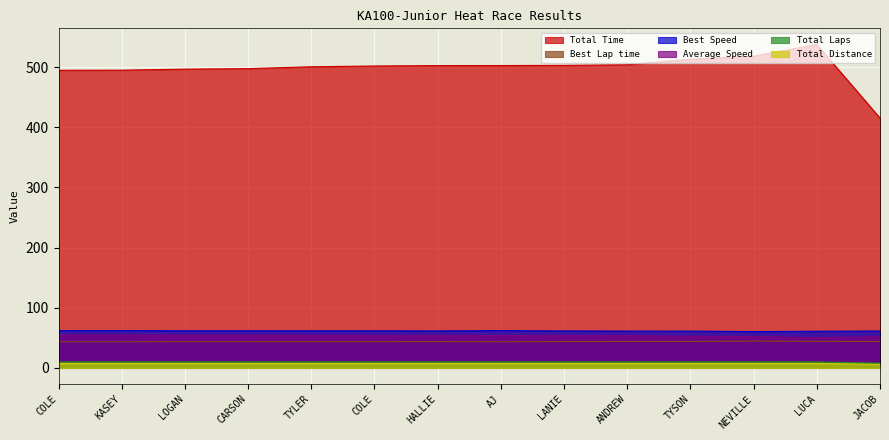

Reading right to left, extract all data points from this chart.

Total Time: 415.4	537.6	518.2	513.1	504.0	502.9	502.6	502.5	501.9	500.6	497.5	496.7	494.9	494.8
Best Lap time: 44.0	44.3	44.6	44.1	44.0	43.9	43.5	43.8	43.7	43.7	43.7	43.7	43.5	43.5
Best Speed: 61.4	61.0	60.5	61.3	61.3	61.5	62.1	61.6	61.8	61.8	61.8	61.8	62.1	62.0
Average Speed: 52.0	50.2	52.1	52.6	53.6	53.7	53.7	53.7	53.8	53.9	54.3	54.4	54.6	54.6
Total Laps: 6.0	7.5	7.5	7.5	7.5	7.5	7.5	7.5	7.5	7.5	7.5	7.5	7.5	7.5
Total Distance: 8.0	10.0	10.0	10.0	10.0	10.0	10.0	10.0	10.0	10.0	10.0	10.0	10.0	10.0